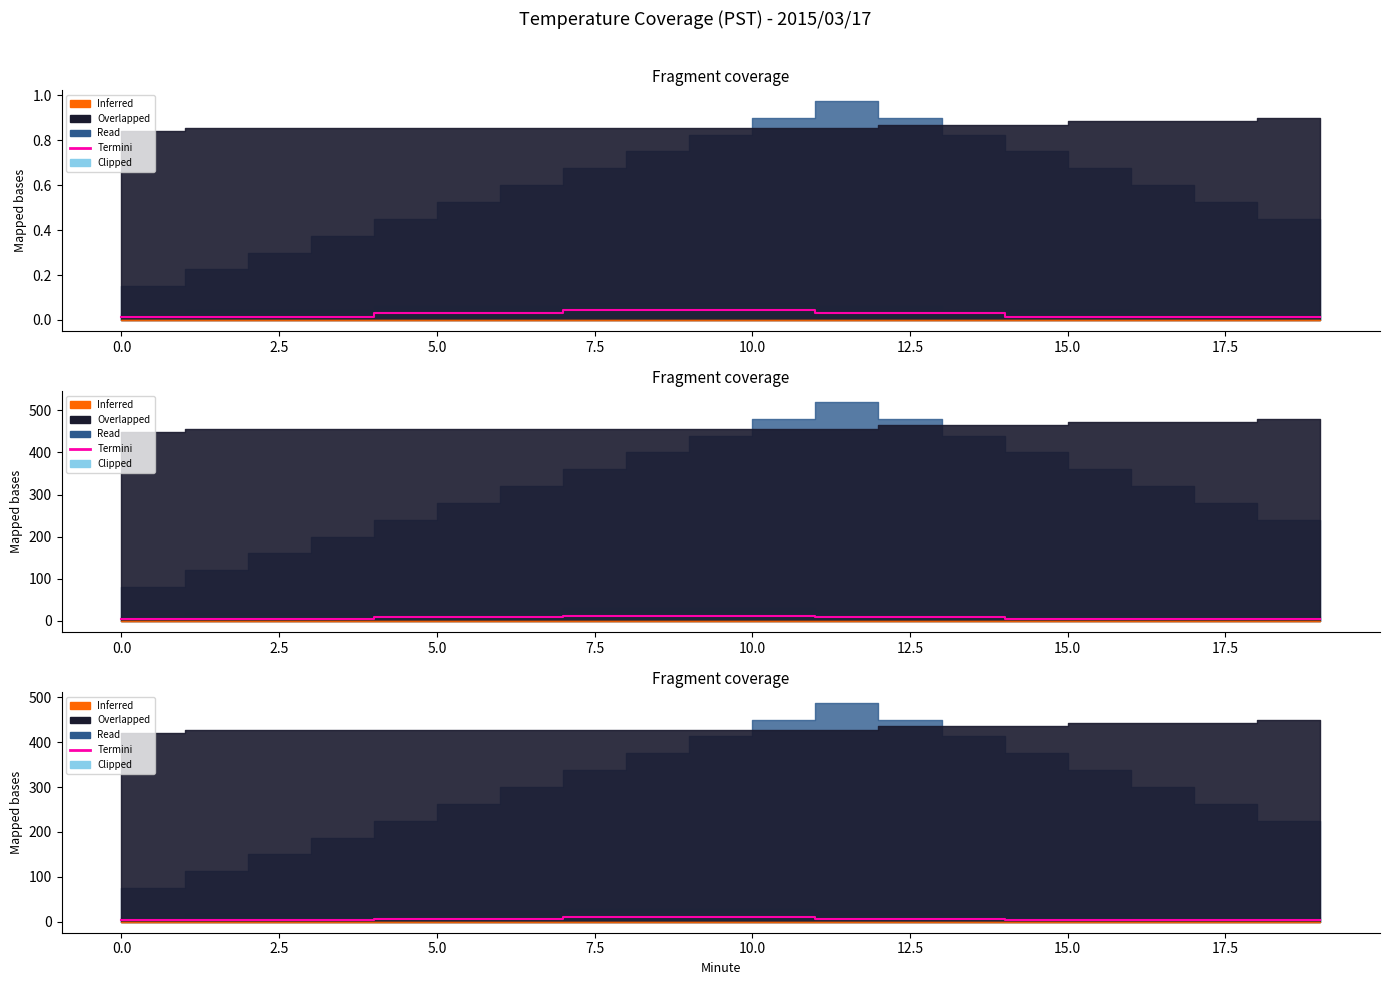

What is the value of the 17th point from the left?

3.5